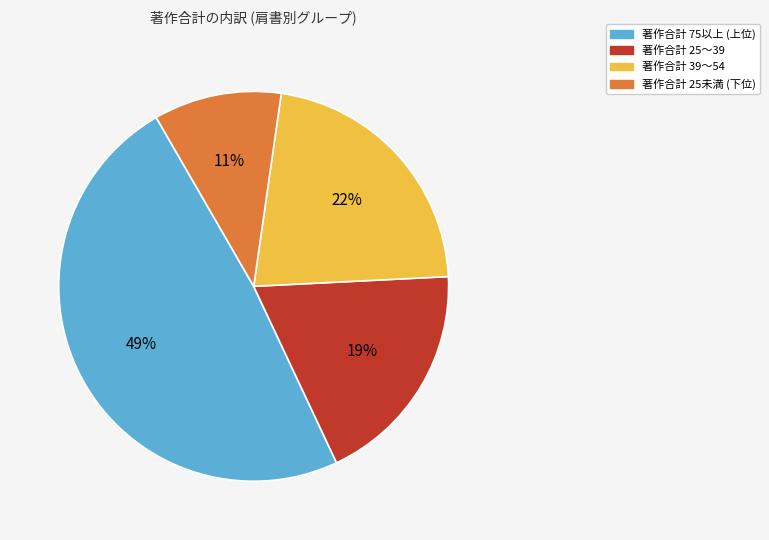

Does any single category account for the majority?

No